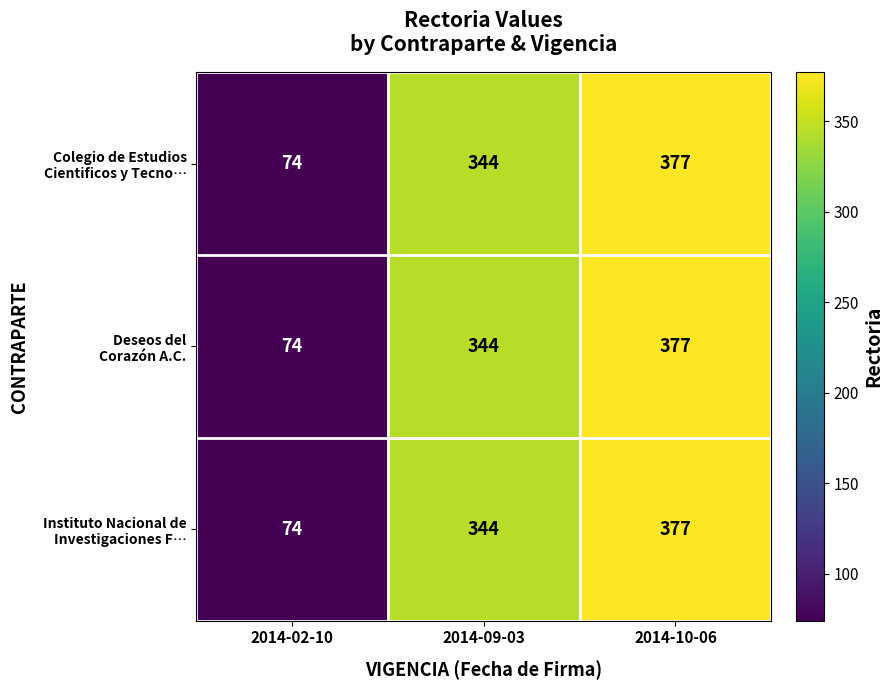

At which category does the chart reach its minimum across all series?

2014-02-10